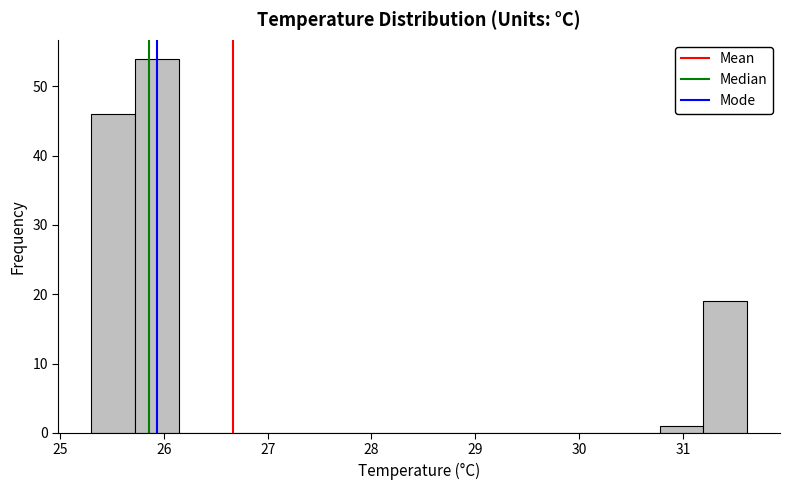

Reading left to right, list every bar in this chart as the range it spans on the x-axis followed by its height. Neither the bar edges nor the heights are printed on the chart, so give them approximately, as read against the axes.

25.3 to 25.7: 46
25.7 to 26.1: 54
26.1 to 26.6: 0
26.6 to 27.0: 0
27.0 to 27.4: 0
27.4 to 27.8: 0
27.8 to 28.2: 0
28.2 to 28.7: 0
28.7 to 29.1: 0
29.1 to 29.5: 0
29.5 to 29.9: 0
29.9 to 30.4: 0
30.4 to 30.8: 0
30.8 to 31.2: 1
31.2 to 31.6: 19